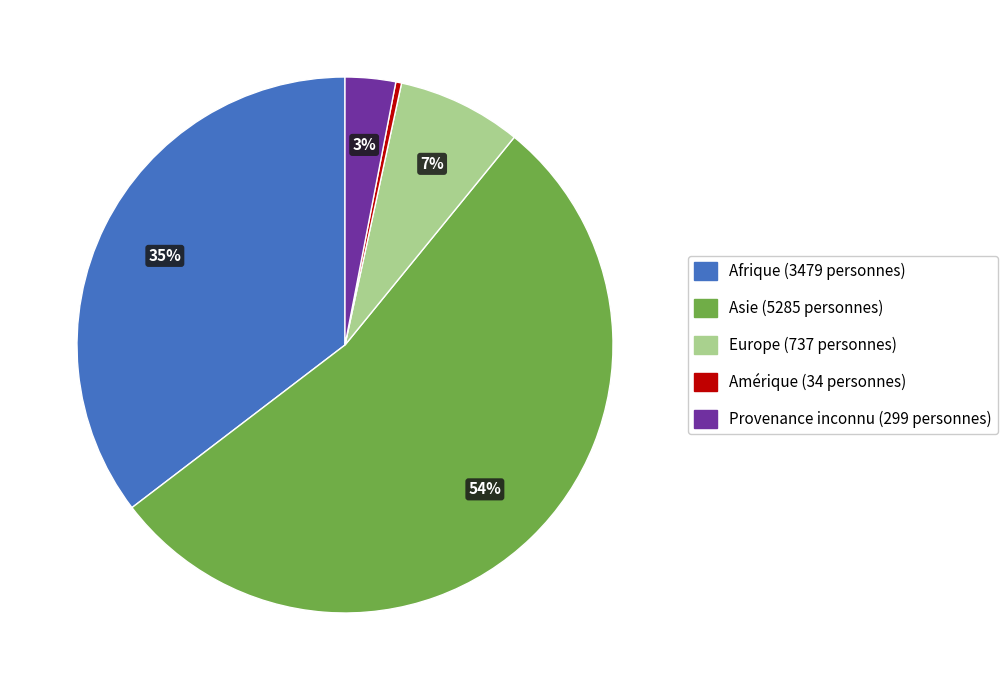

What is the ratio of the value at Asie to the value at Afrique?

1.5